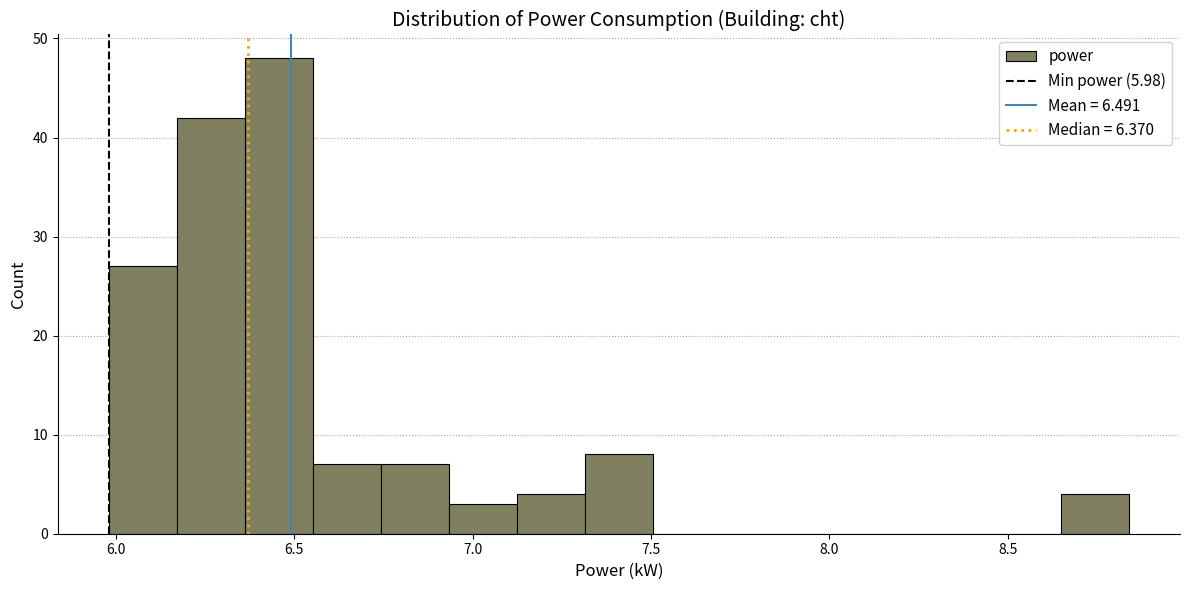

Around what value on the x-axis is the tallest bar? Give the approximate position of its centre, as read against the axis.

6.45